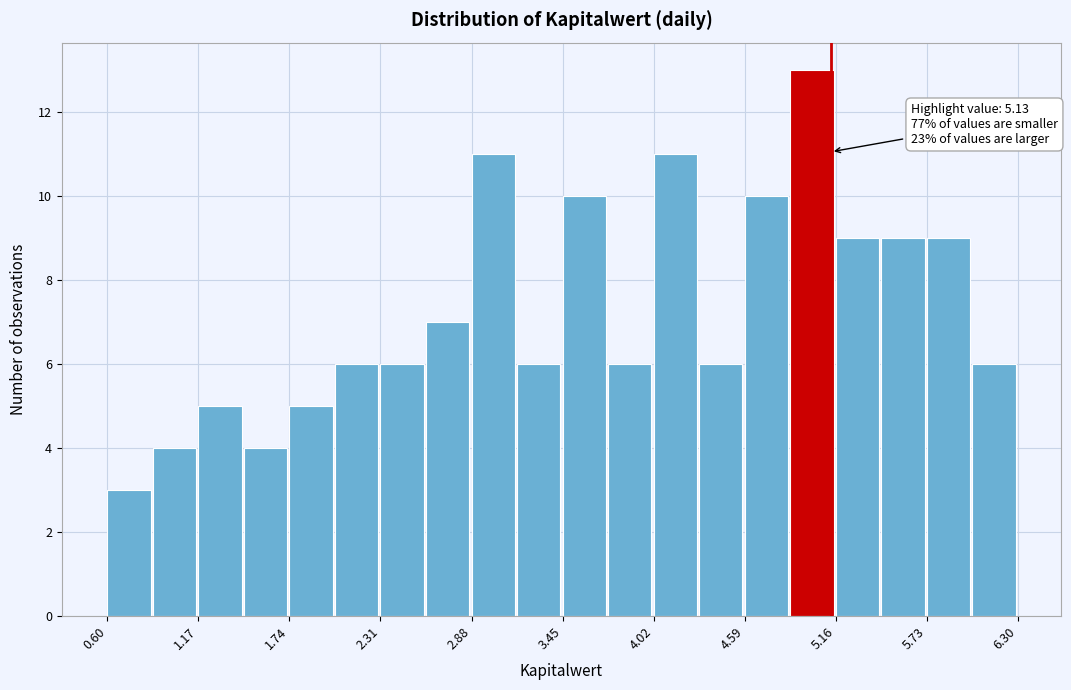

Read against the x-axis, roughly where is the centre of the tallest bar?

5.0